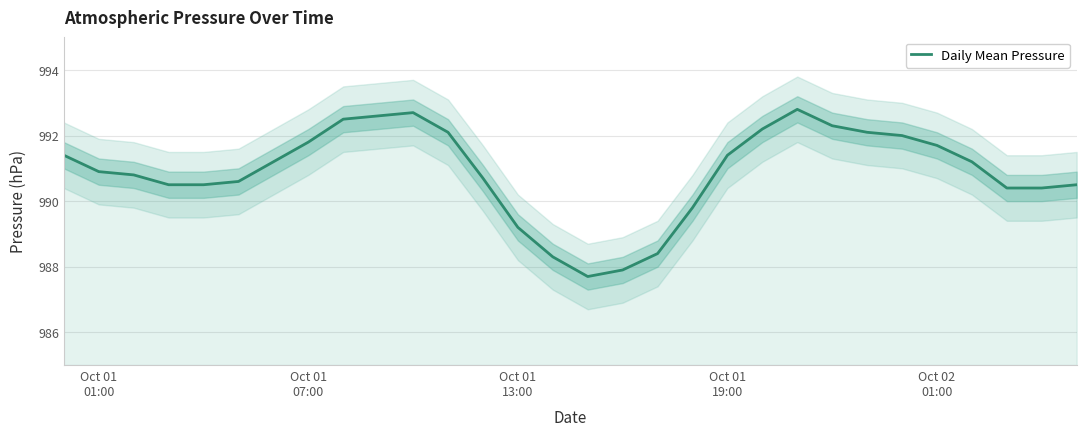

What is the minimum value for Daily Mean Pressure?

987.7